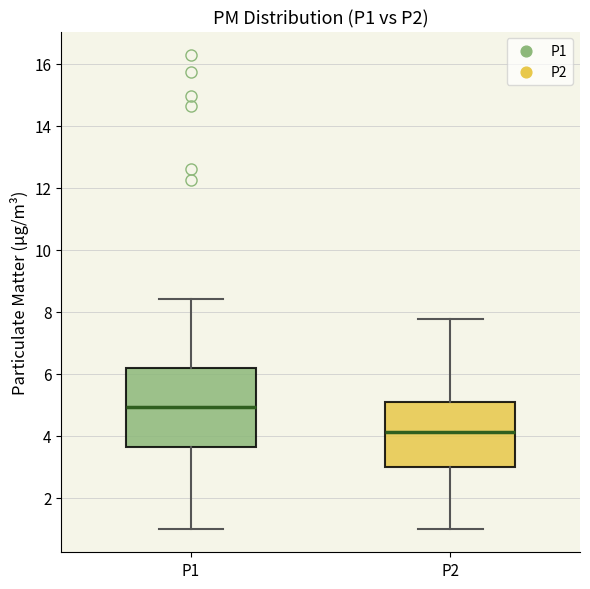

Where does the lower whisker of the box for P1 end on the y-axis? The values are not printed on the chart, so give them approximately, as read against the axis.

1.0